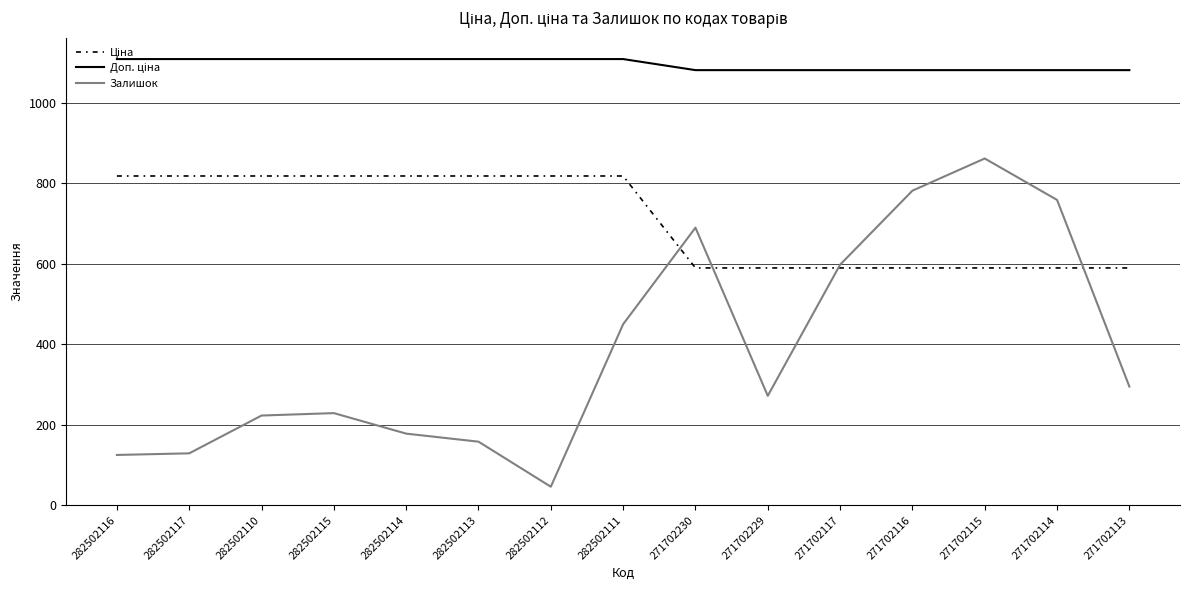

At which category does the chart reach its minimum across all series?

282502112